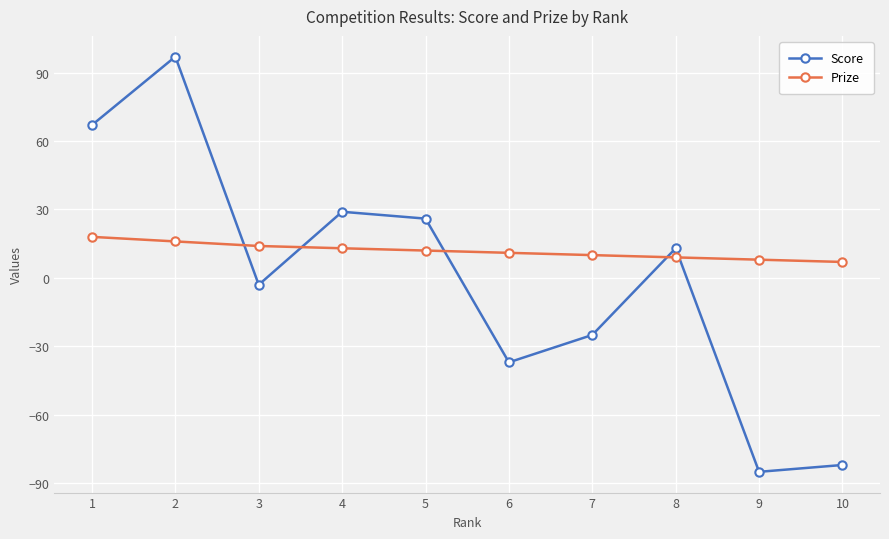

How many data points in Prize are less than 12?

5